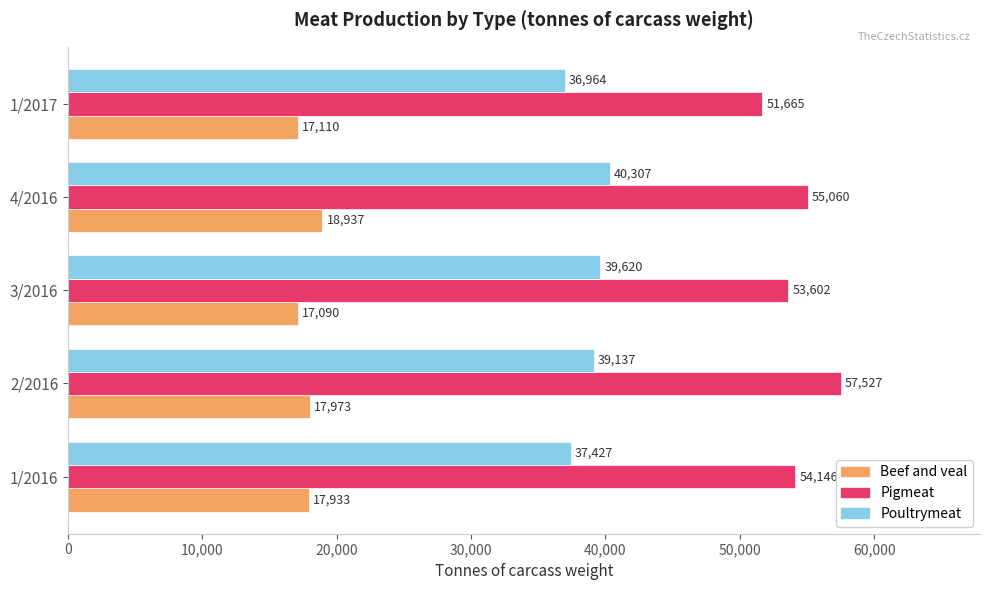

Which series has the largest total across all categories?

Pigmeat